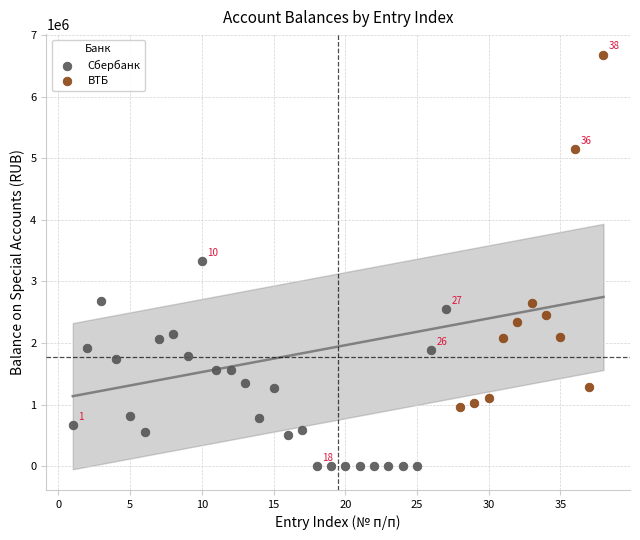

Which series has the largest Y range (max minus min)?

ВТБ